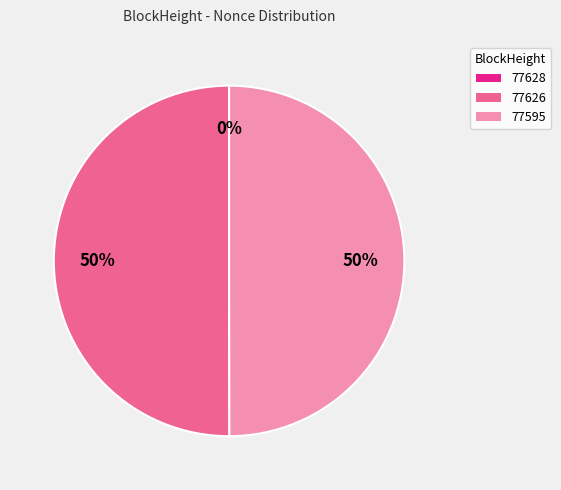

True or false: 77595 accounts for 50% of the total.

True